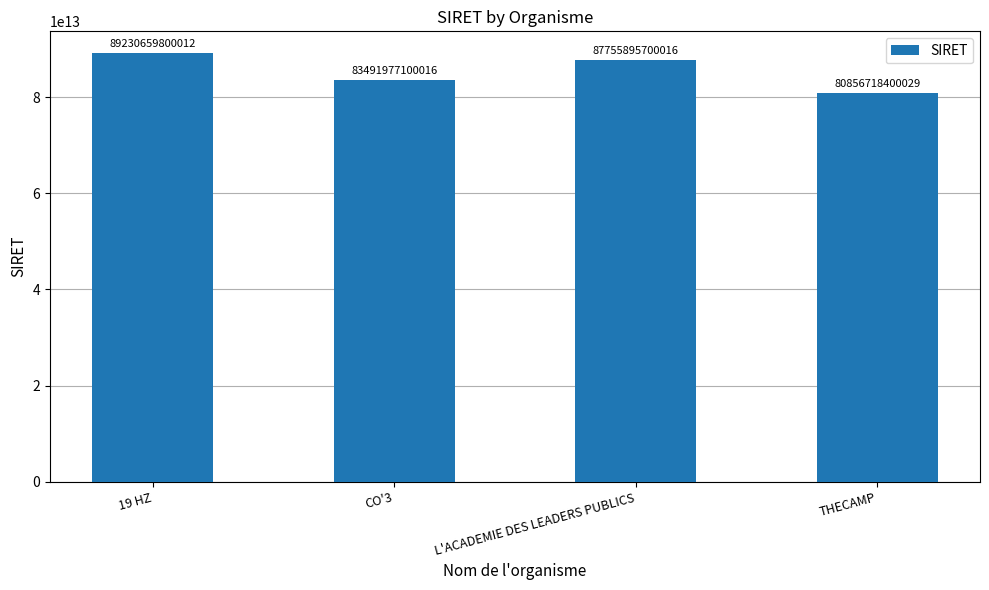

How many distinct data groups are displayed?

1